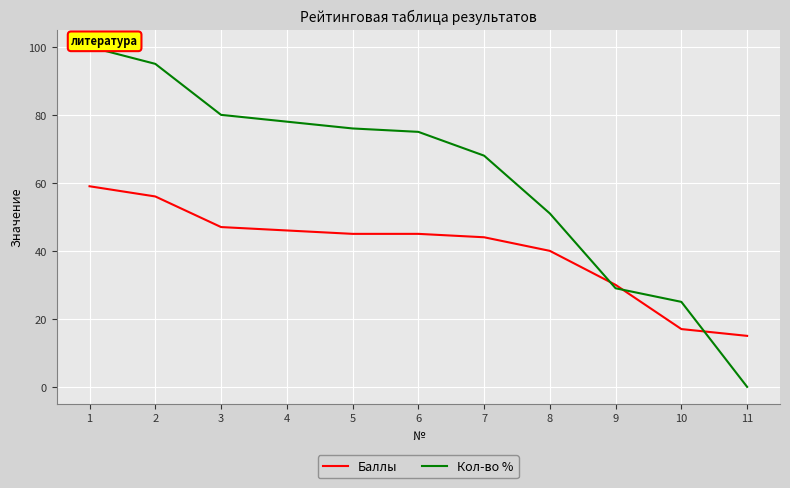

Rank the series at 7 from lowest to highest value.

Баллы, Кол-во %